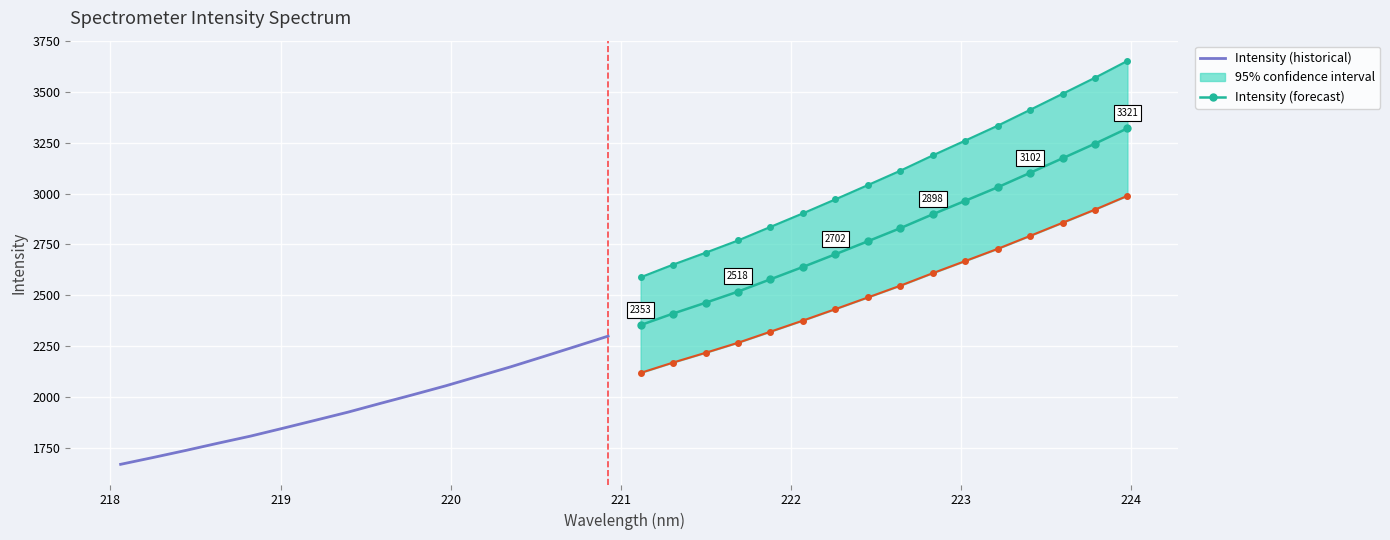

True or false: Intensity (historical) and Intensity (forecast) intersect in this chart.

False